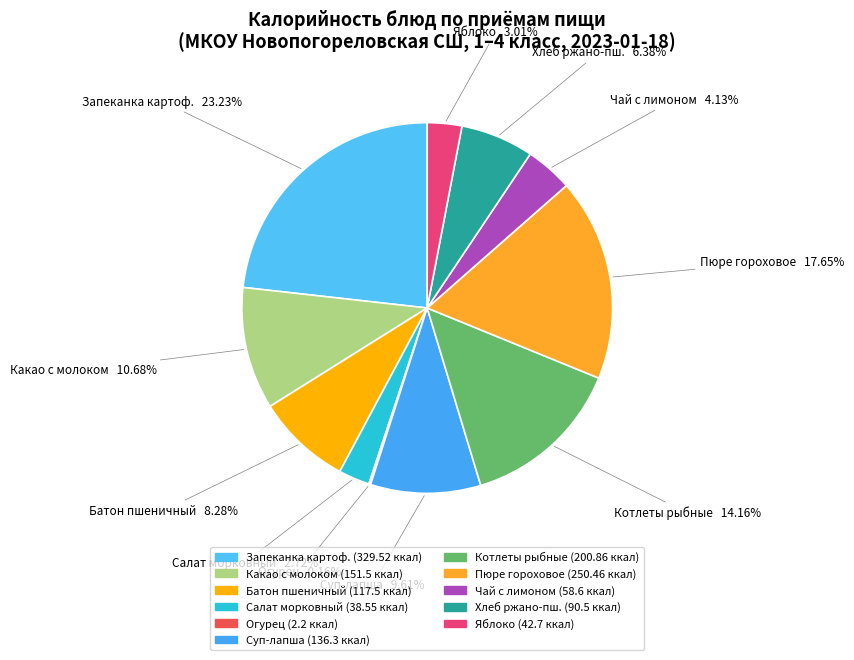

What is the largest slice in the pie chart?

Запеканка картоф.